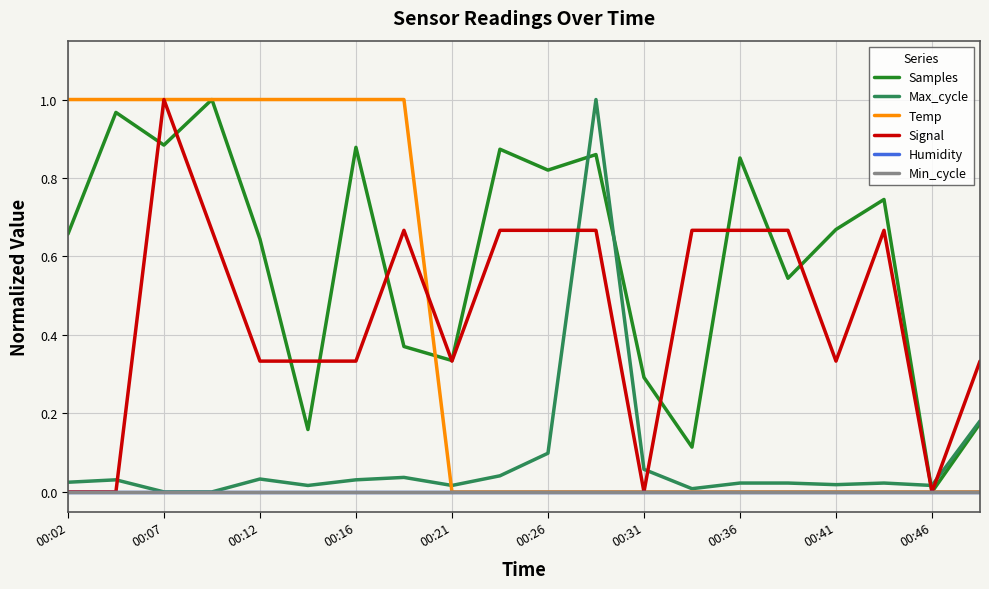

What is the average value of the Temp series?

0.4